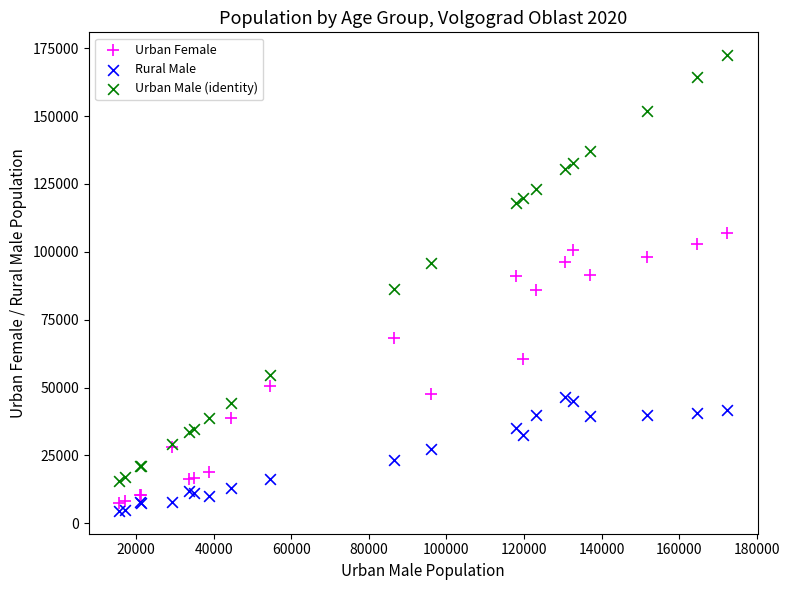

What are all the series names shown in the legend?

Urban Female, Rural Male, Urban Male (identity)